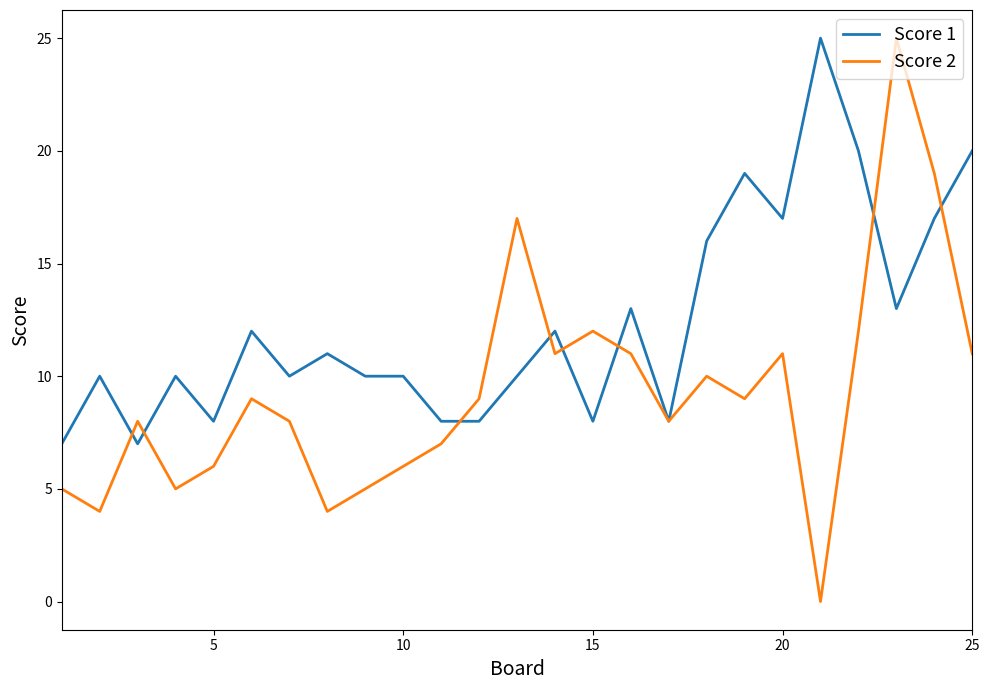

Which series has the largest range (max minus min)?

Score 2